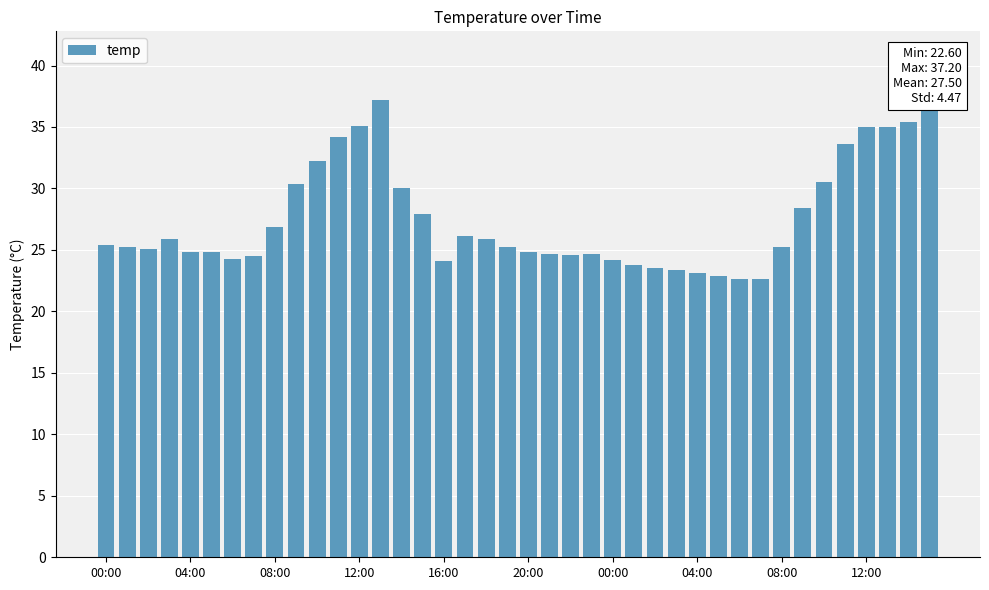

What is the value of the 2nd bar from the left?

25.2